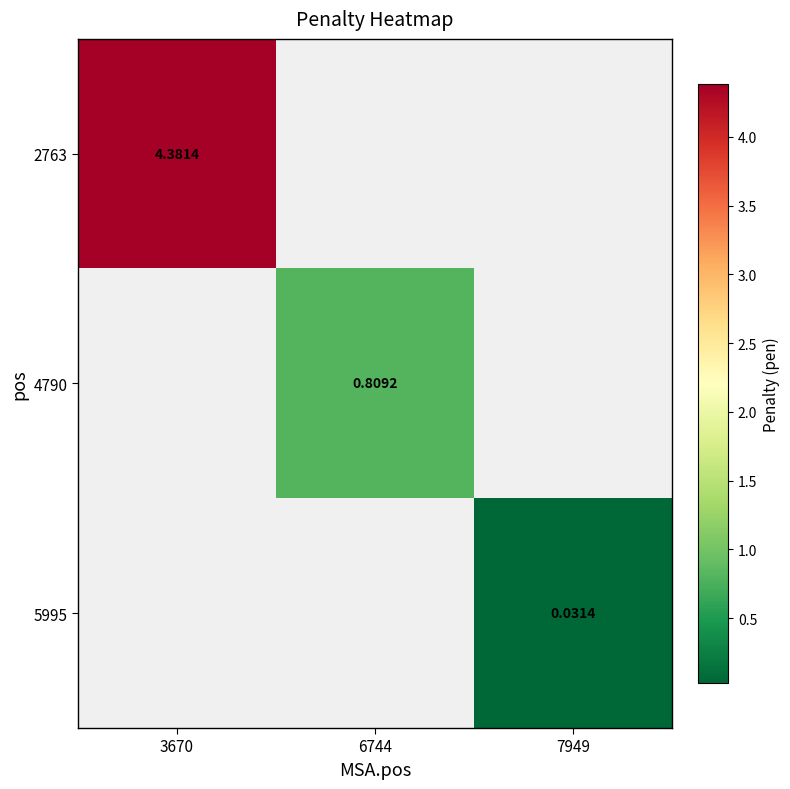

Is the value of 2763 at 7949 greater than the value of 5995 at 3670?

No